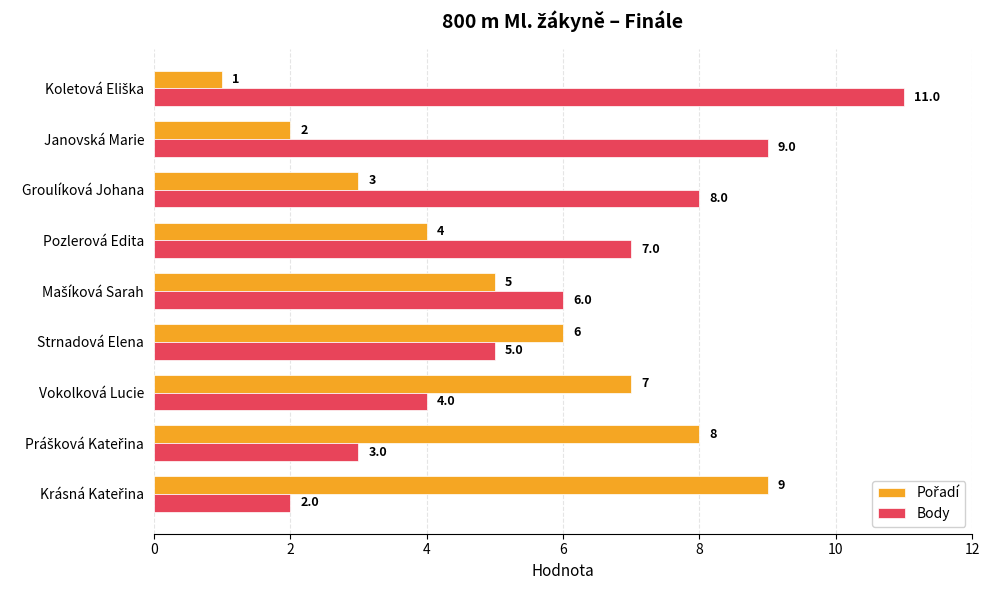

What is the difference between the maximum and second lowest values in the Body series?

8